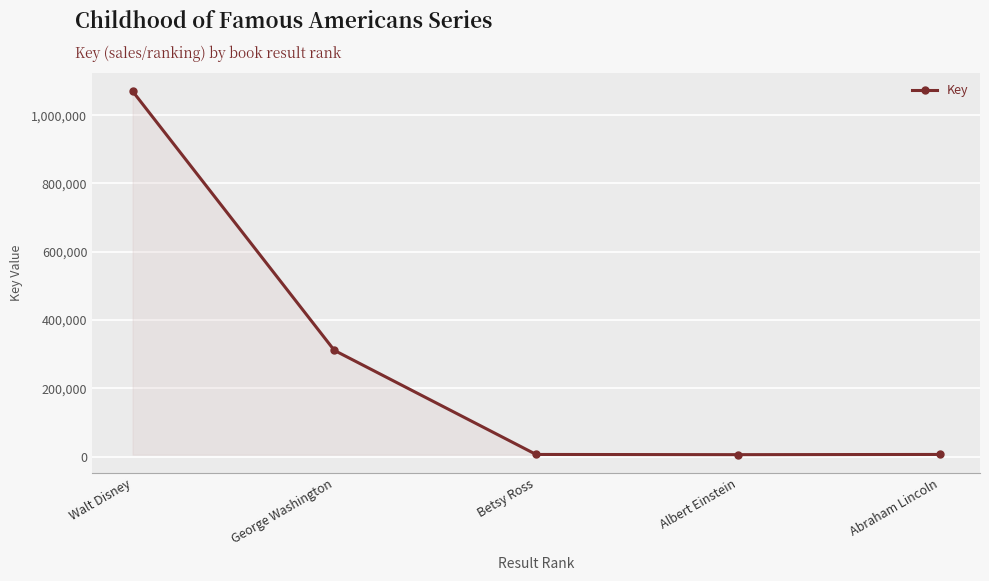

What is the sum of the values at Betsy Ross and Albert Einstein?

12534